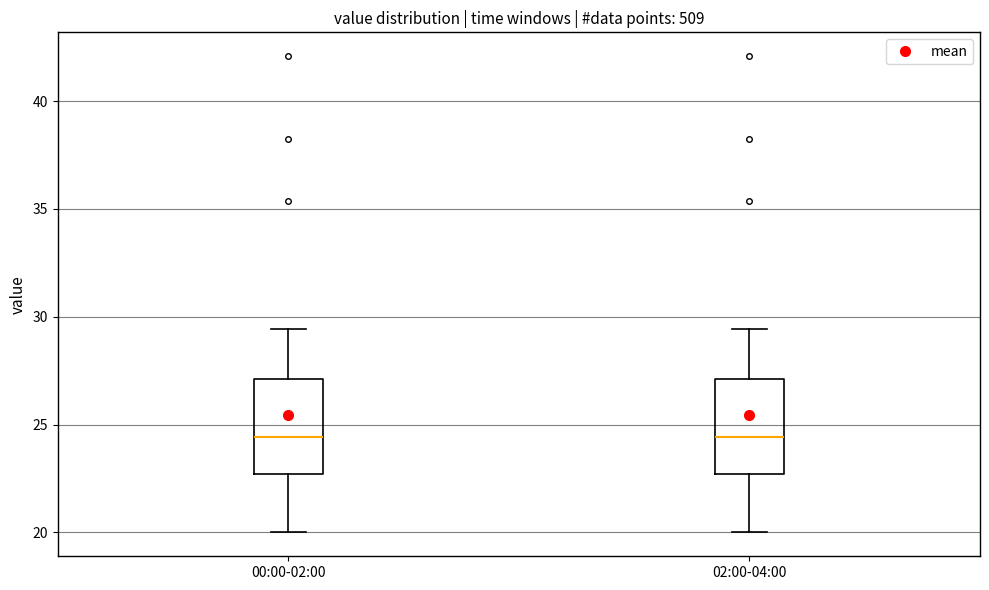

Where is the lower edge of the box for 00:00-02:00 on the y-axis? The values are not printed on the chart, so give them approximately, as read against the axis.

22.5